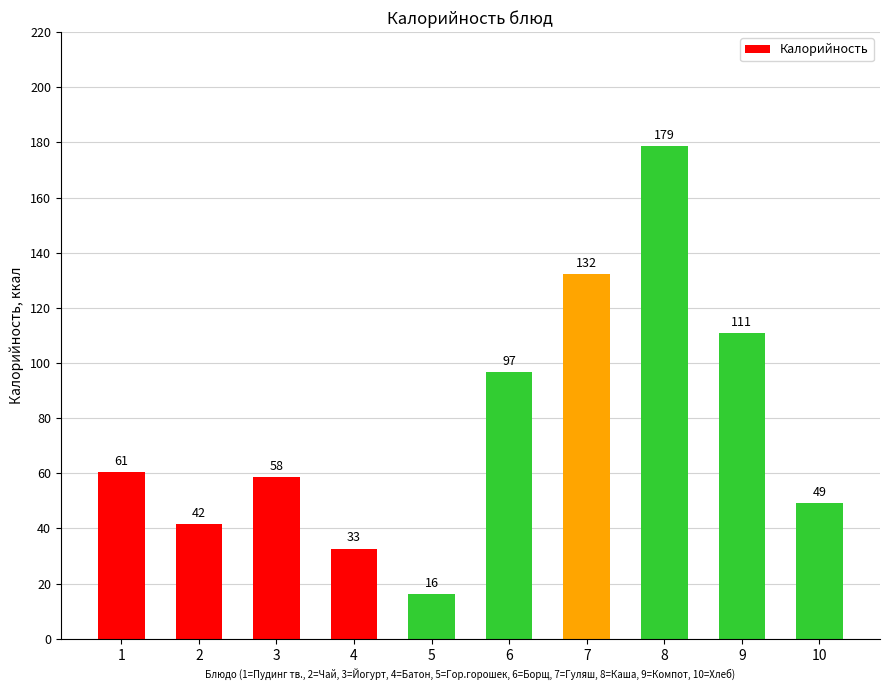

What is the difference between the maximum and minimum values?

162.5